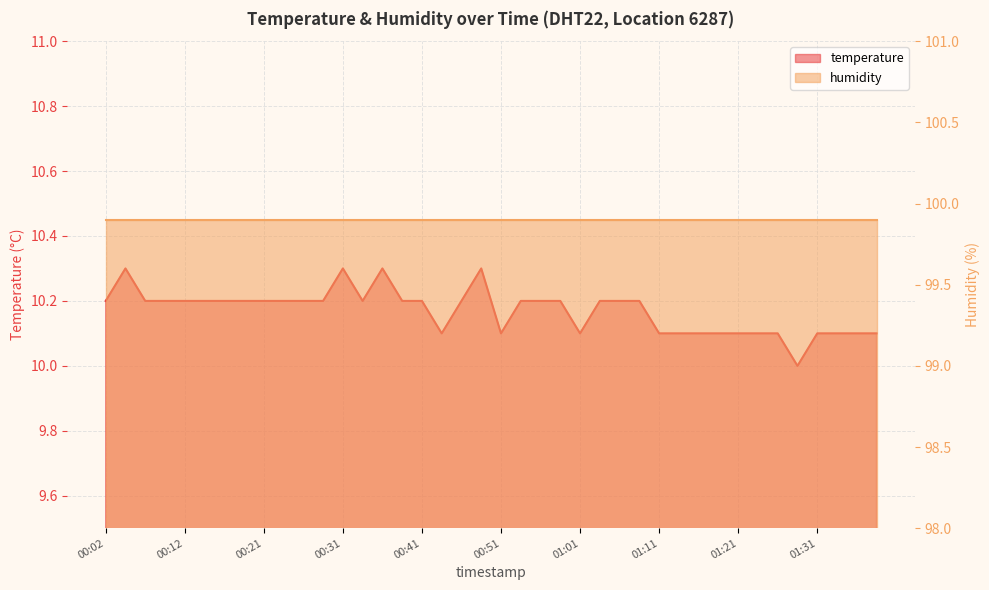

At which category does the data reach its first local valley?

00:34